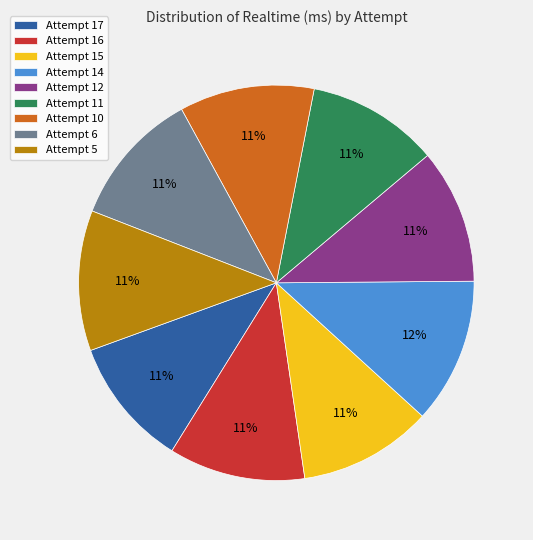

Count the number of slices in the pie.

9